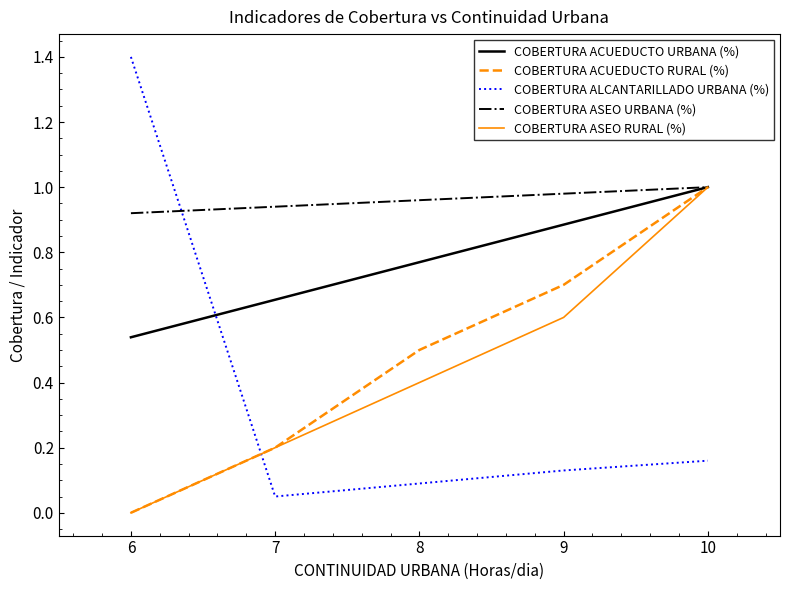

What are all the series names shown in the legend?

COBERTURA ACUEDUCTO URBANA (%), COBERTURA ACUEDUCTO RURAL (%), COBERTURA ALCANTARILLADO URBANA (%), COBERTURA ASEO URBANA (%), COBERTURA ASEO RURAL (%)